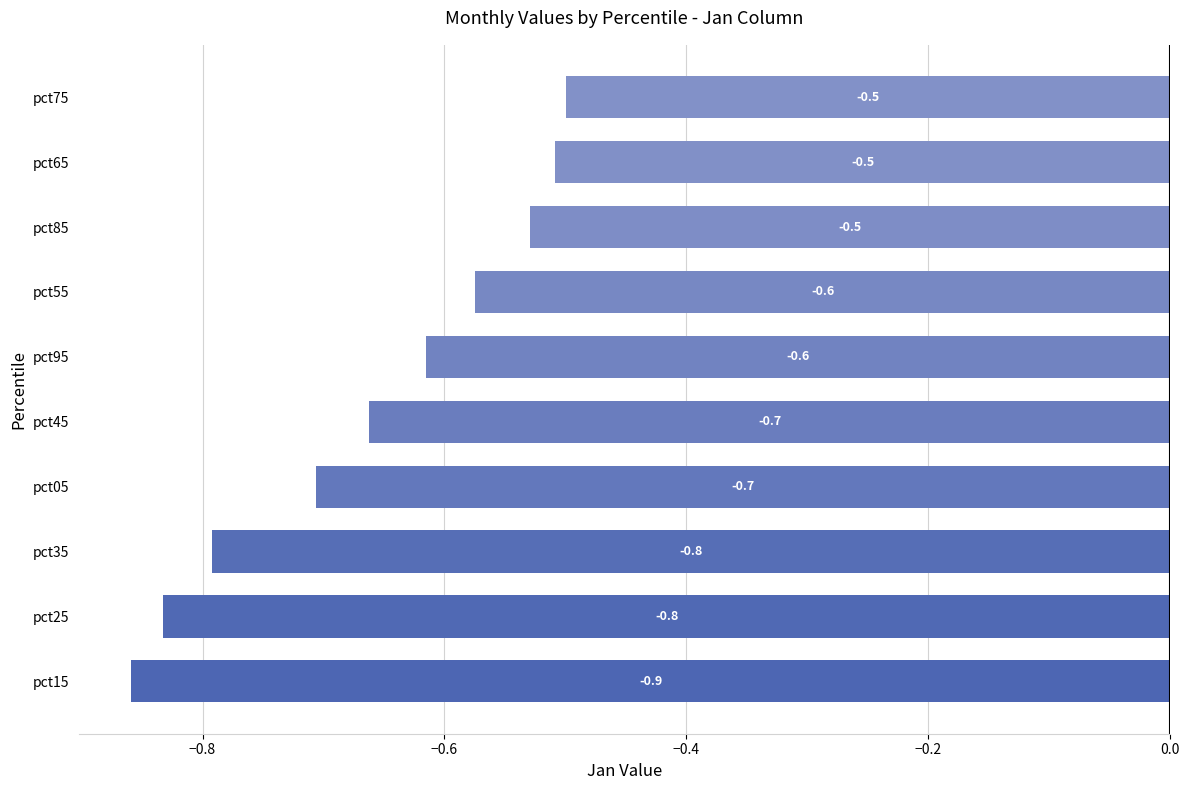

Which category has the lowest value across all series?

pct15